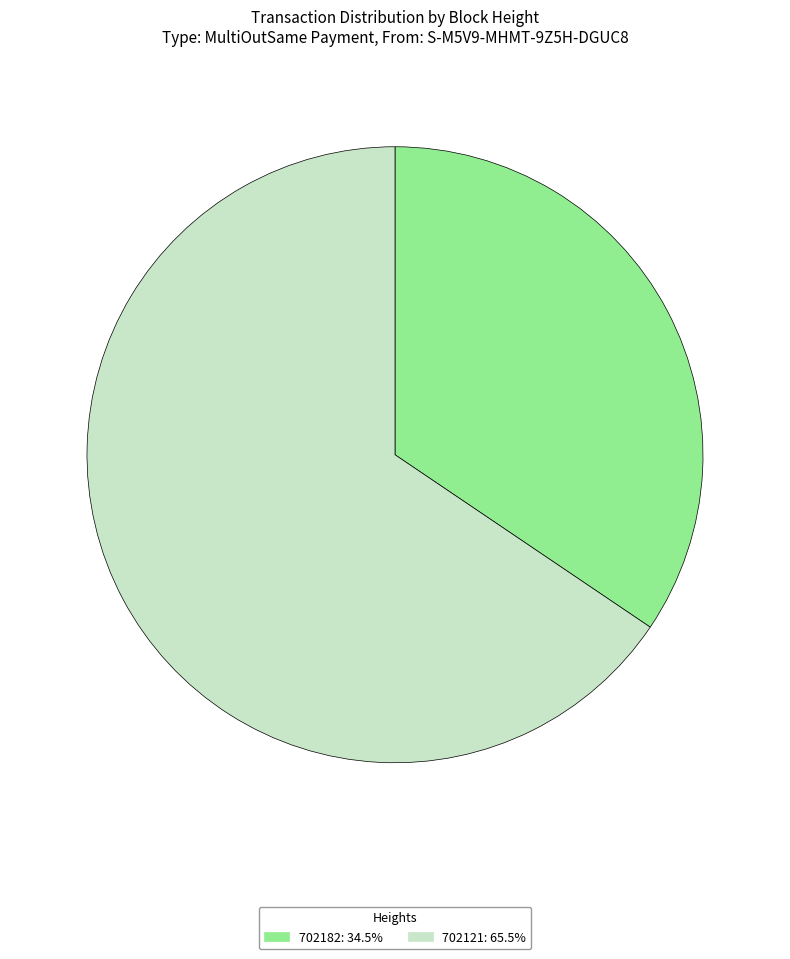

Which has a higher value, 702121 or 702182?

702121